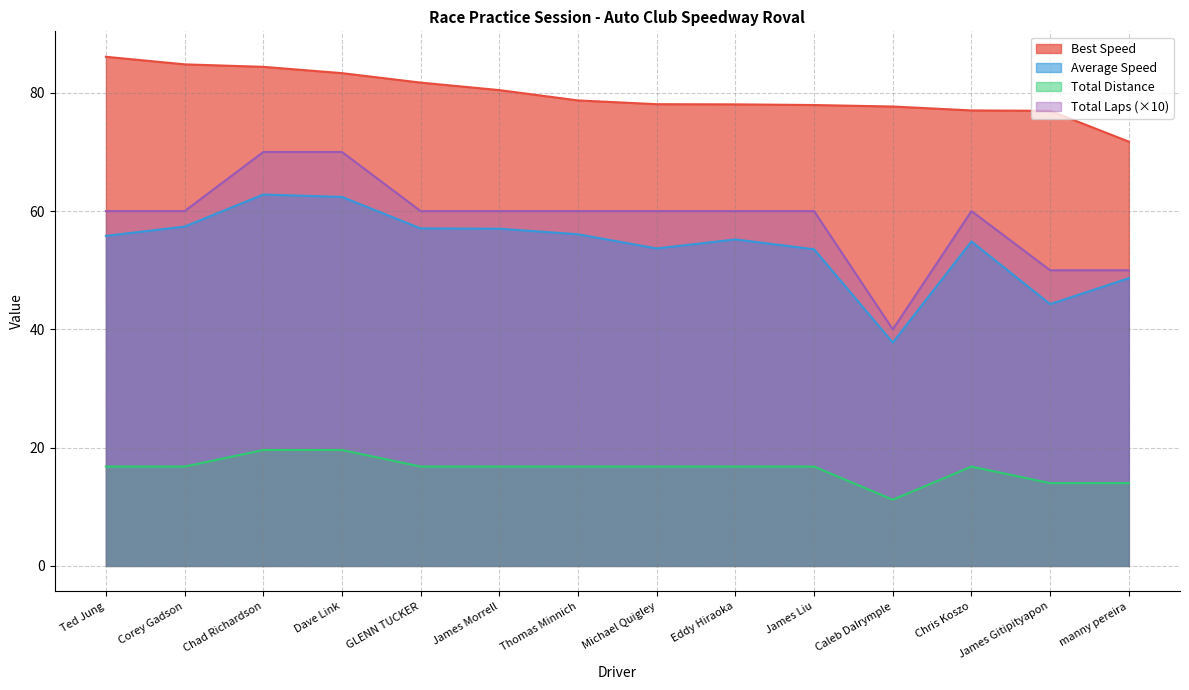

Reading left to right, extract all data points from this chart.

Best Lap time: Ted Jung=86.1	Corey Gadson=84.8	Chad Richardson=84.4	Dave Link=83.3	GLENN TUCKER=81.7	James Morrell=80.5	Thomas Minnich=78.7	Michael Quigley=78.1	Eddy Hiraoka=78.1	James Liu=77.9	Caleb Dalrymple=77.7	Chris Koszo=77.0	James Gitipityapon=77.0	manny pereira=71.7
Average Speed: Ted Jung=55.8	Corey Gadson=57.4	Chad Richardson=62.8	Dave Link=62.4	GLENN TUCKER=57.1	James Morrell=57.0	Thomas Minnich=56.1	Michael Quigley=53.7	Eddy Hiraoka=55.2	James Liu=53.5	Caleb Dalrymple=37.8	Chris Koszo=54.9	James Gitipityapon=44.3	manny pereira=48.7
Total Laps: Ted Jung=60.0	Corey Gadson=60.0	Chad Richardson=70.0	Dave Link=70.0	GLENN TUCKER=60.0	James Morrell=60.0	Thomas Minnich=60.0	Michael Quigley=60.0	Eddy Hiraoka=60.0	James Liu=60.0	Caleb Dalrymple=40.0	Chris Koszo=60.0	James Gitipityapon=50.0	manny pereira=50.0
Total Distance: Ted Jung=16.8	Corey Gadson=16.8	Chad Richardson=19.6	Dave Link=19.6	GLENN TUCKER=16.8	James Morrell=16.8	Thomas Minnich=16.8	Michael Quigley=16.8	Eddy Hiraoka=16.8	James Liu=16.8	Caleb Dalrymple=11.2	Chris Koszo=16.8	James Gitipityapon=14.0	manny pereira=14.0